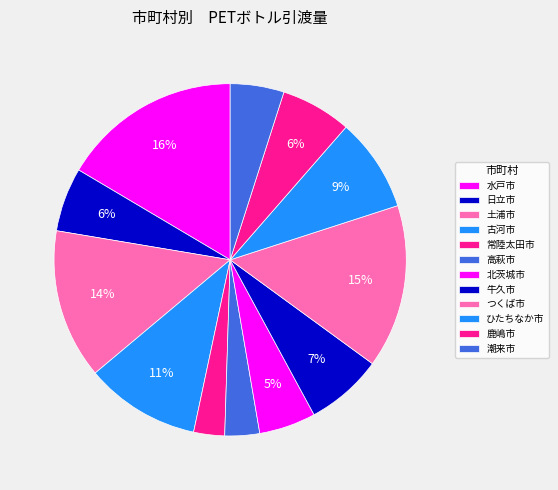

To the nearest percent, what is the difference between the largest and smallest slice percentages?

14%